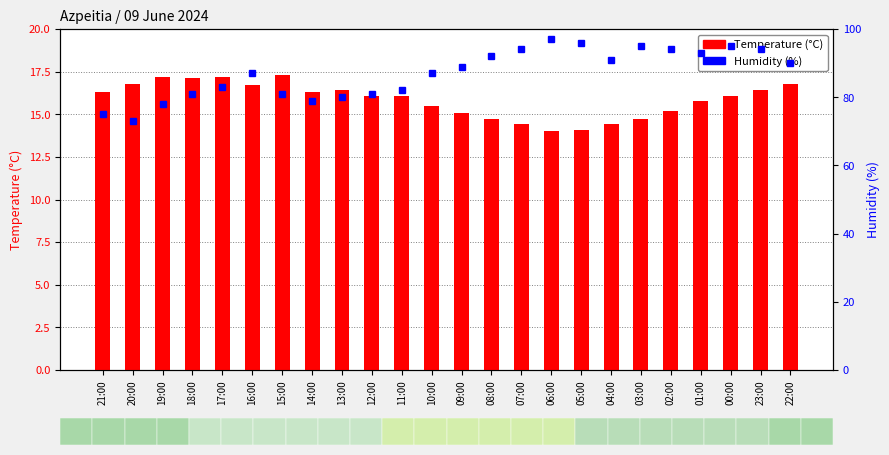

Rank the categories by Temperature (°C) value from highest to lowest.

15:00, 19:00, 17:00, 18:00, 20:00, 22:00, 16:00, 13:00, 23:00, 21:00, 14:00, 12:00, 11:00, 00:00, 01:00, 10:00, 02:00, 09:00, 08:00, 03:00, 07:00, 04:00, 05:00, 06:00